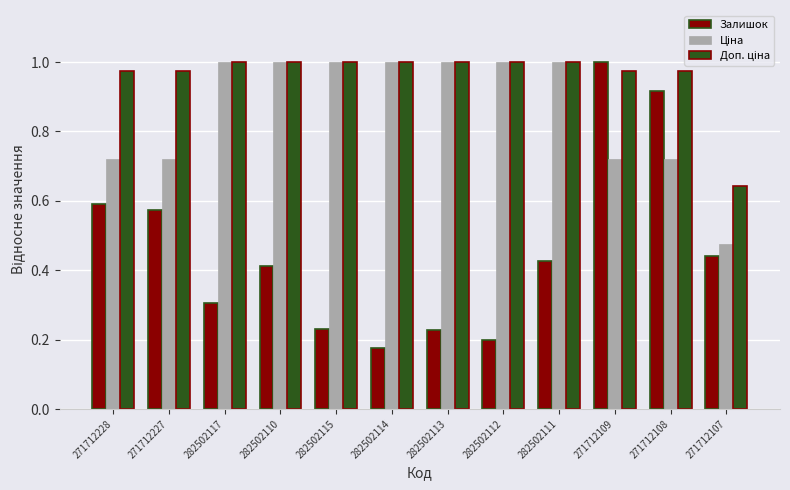

What is the difference between the highest and lowest values at 271712109?

0.3